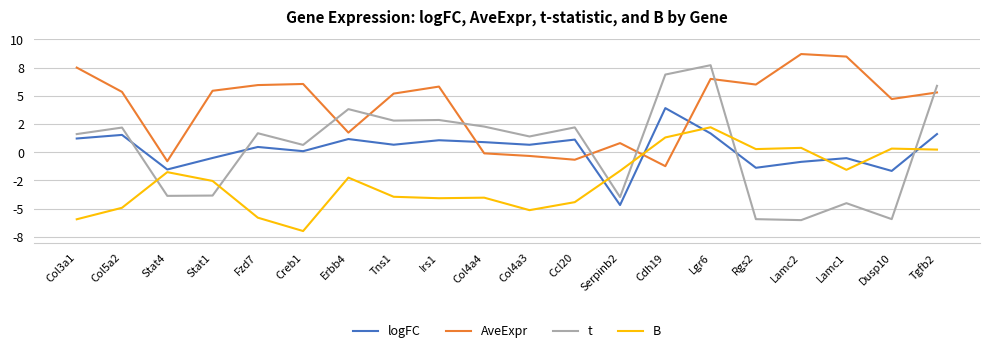

Is this an area chart (filled region under the line)?

No